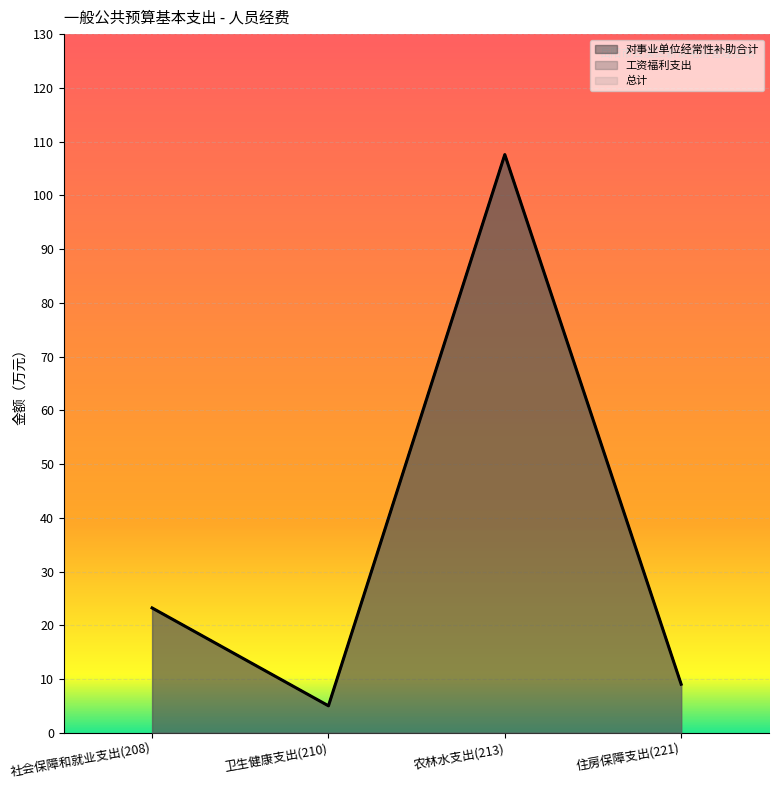

Which label corresponds to the largest value in the chart?

农林水支出(213)